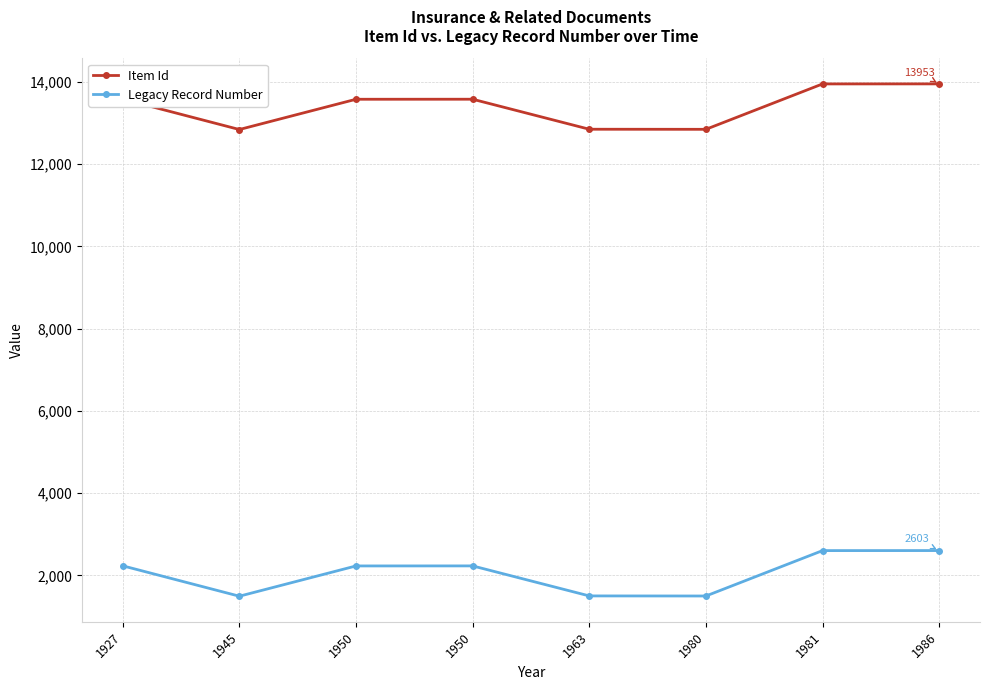

What is the maximum value for Item Id?

13953